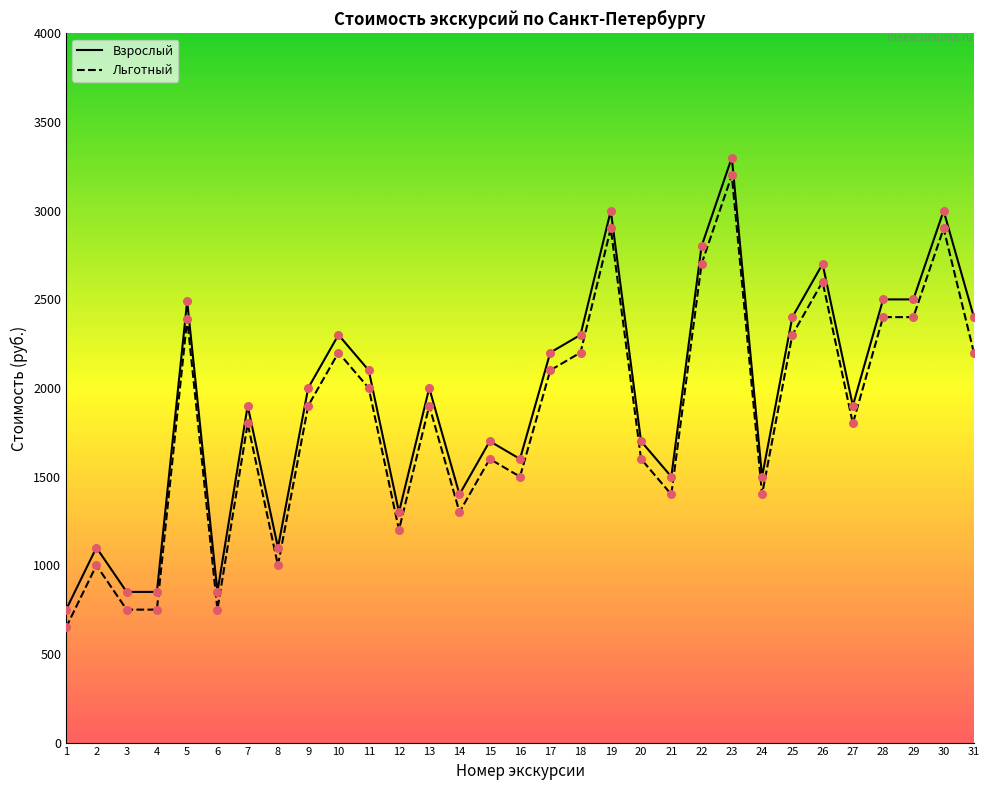

Which series reaches the minimum Y coordinate?

Льготный